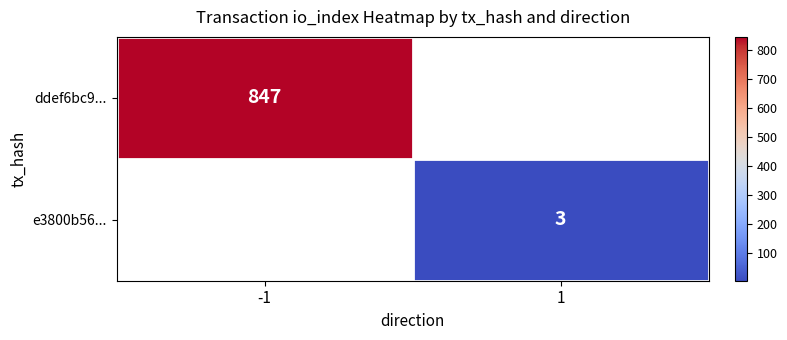

The value of e3800b56... at 1 is 5. True or false?

False